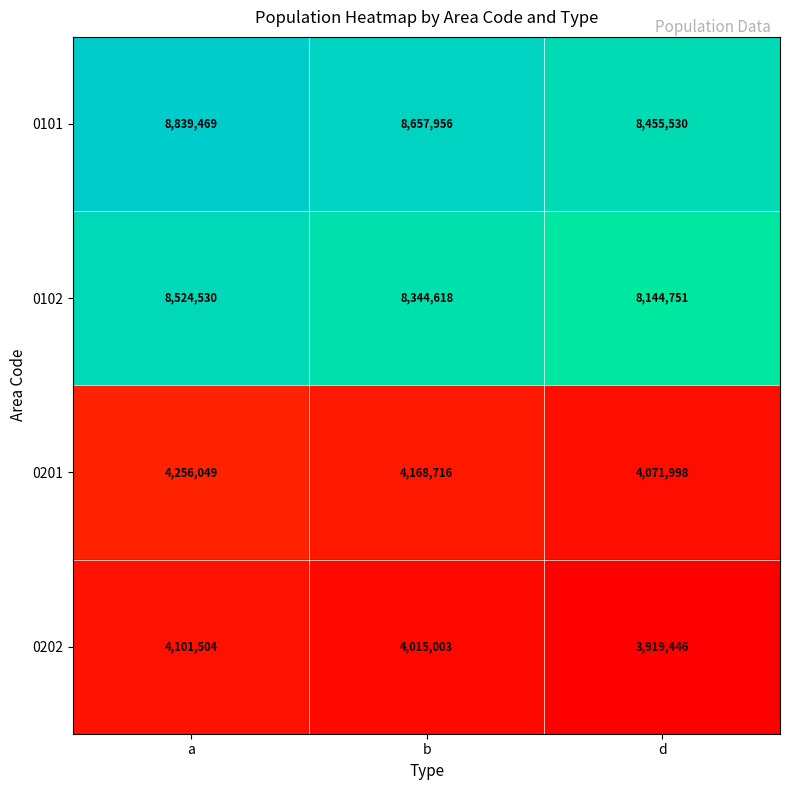

Where is 0102 nearest to the value 8334640?

b